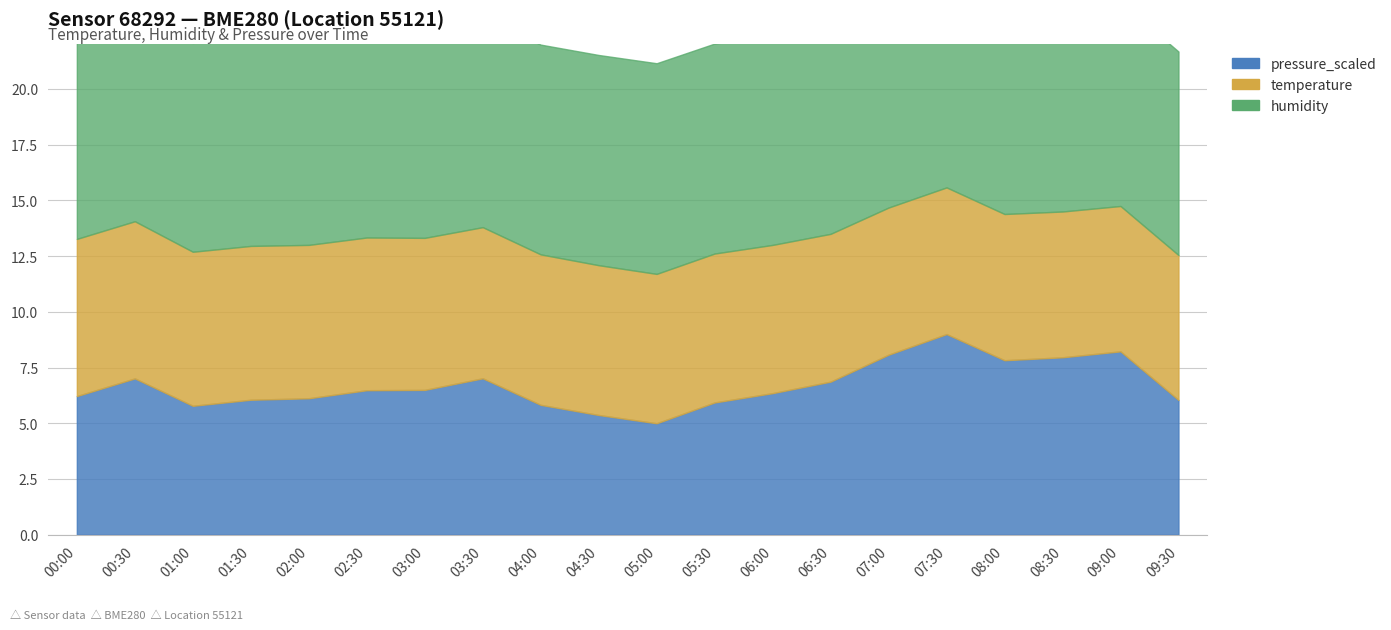

Reading left to right, list all the values displayed in this chart.

temperature: 7.0	7.0	6.9	6.9	6.9	6.8	6.8	6.8	6.8	6.7	6.7	6.7	6.7	6.6	6.6	6.6	6.6	6.5	6.5	6.5
humidity: 91.5	92.0	93.7	93.0	92.8	93.2	93.0	93.8	94.1	94.3	94.5	94.2	93.8	93.4	93.0	92.6	92.2	91.9	91.6	91.3
pressure_scaled: 103750.6	103755.9	103747.7	103749.5	103750.0	103752.4	103752.5	103755.9	103748.0	103745.0	103742.5	103748.7	103751.5	103754.9	103763.0	103769.2	103761.3	103762.2	103764.0	103749.5